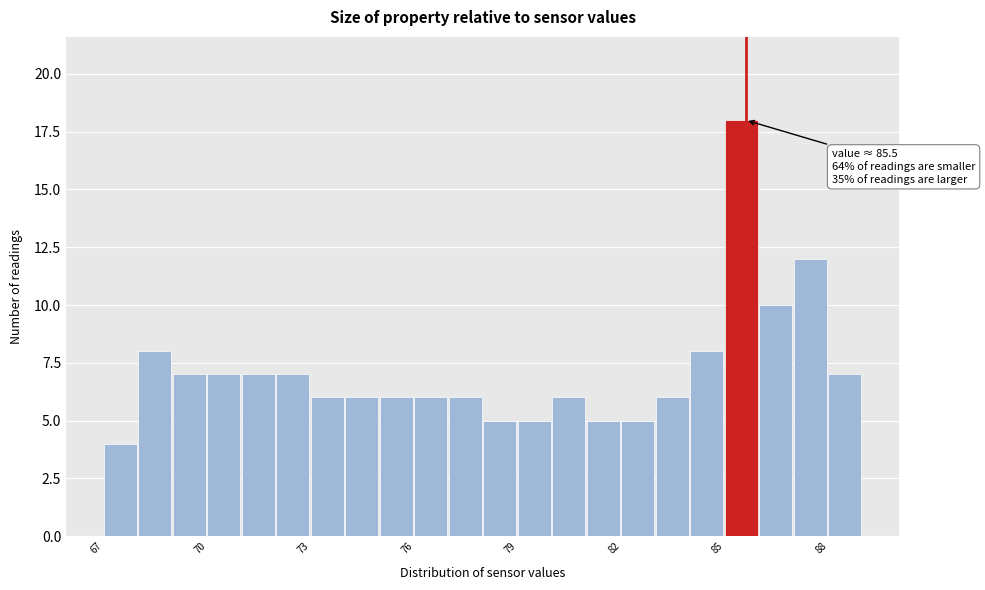

Read against the x-axis, roughly where is the centre of the tallest bar?

85.5